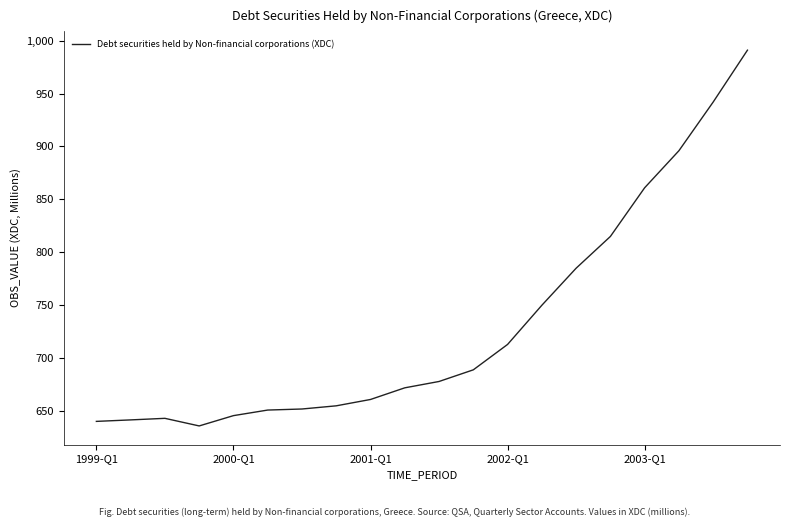

How many lines are shown in the chart?

1